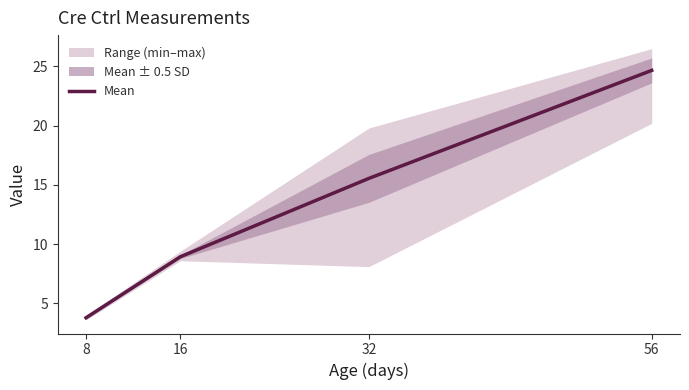

Between 32 and 16, which is larger?

32